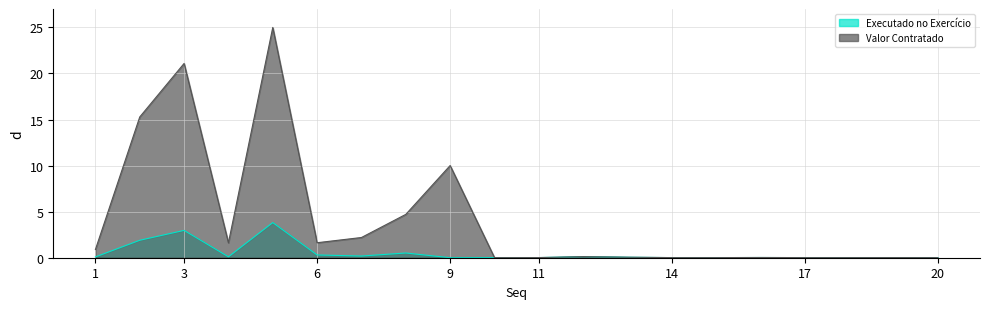

What is the value of the Valor Contratado point at the 7th from the left?

2.2